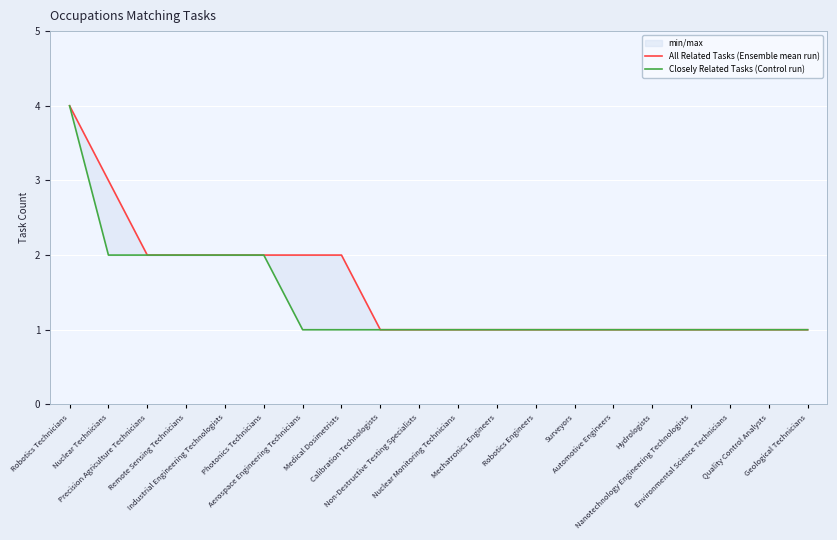

How many data points in Closely Related Tasks (Control run) are above 1?

6